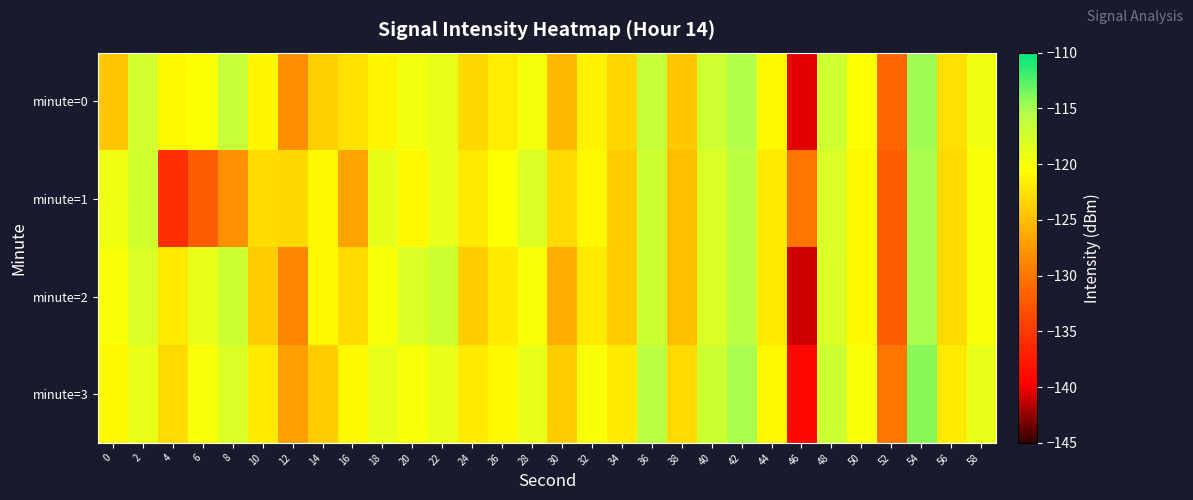

Which series has the largest total across all categories?

minute=3